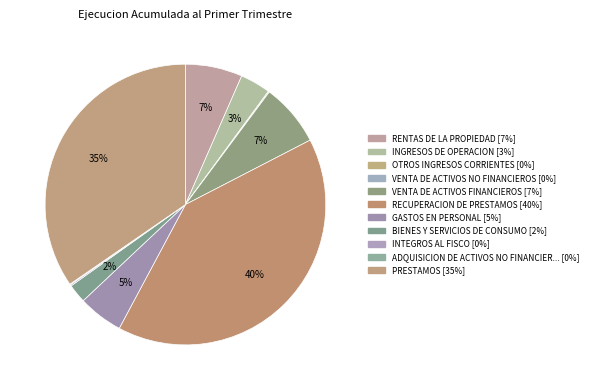

Is there any slice that represents more than half of the pie?

No